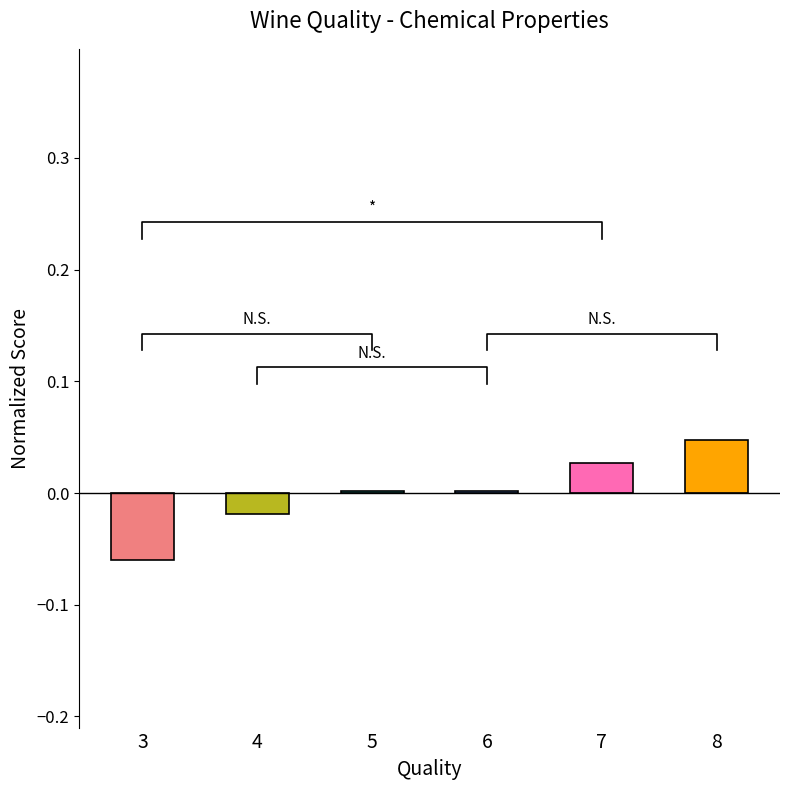

Rank the categories by value from lowest to highest.

3, 4, 5, 6, 7, 8